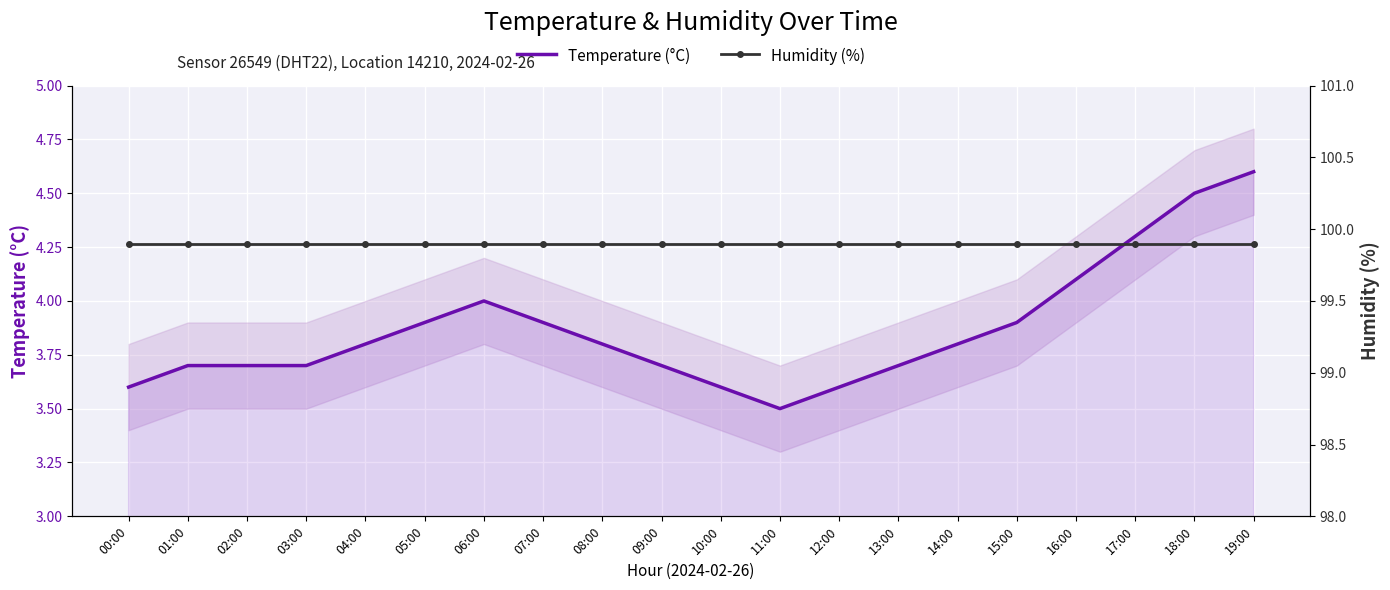

True or false: Humidity (%) has a value of 163.5 at 15:00.

False